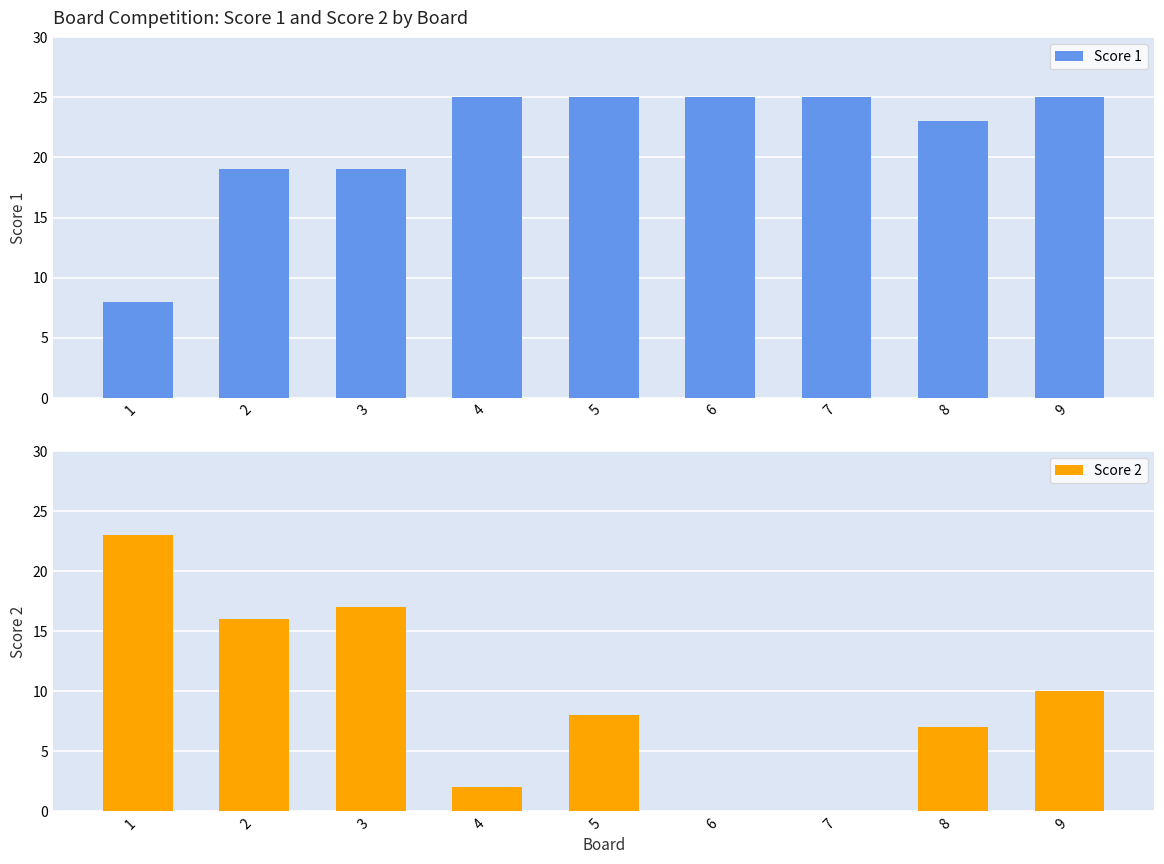

Which series has the largest range (max minus min)?

Score 2